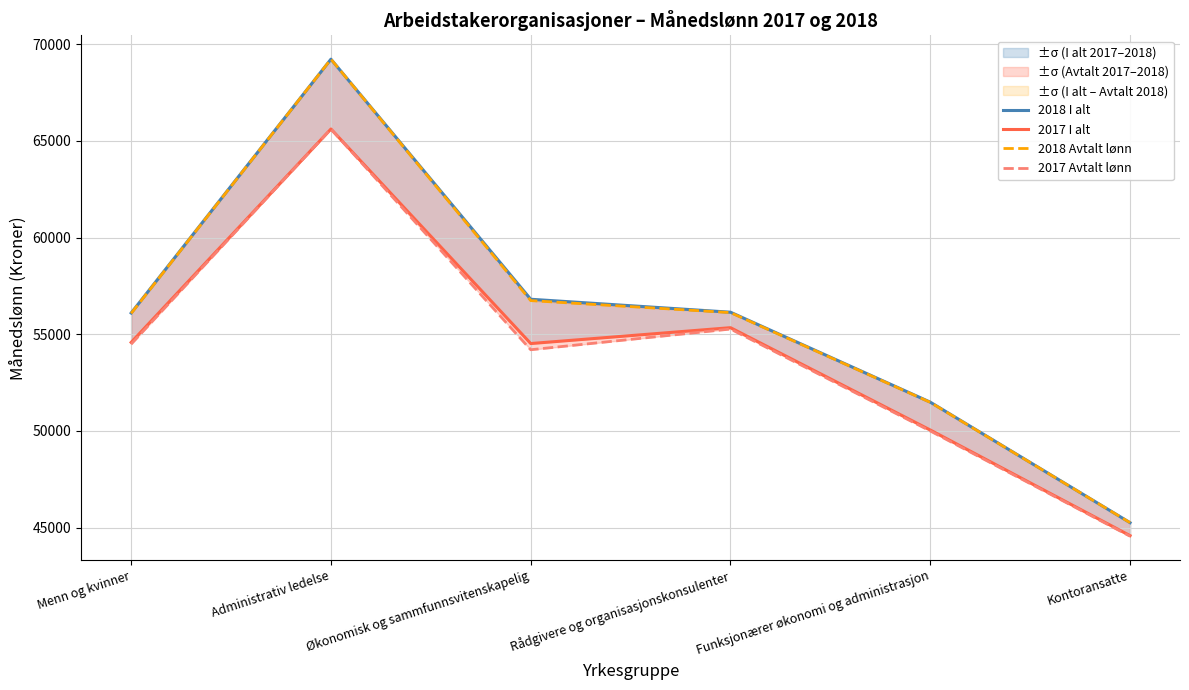

How many interior local valleys does the 2017 I alt series have?

1